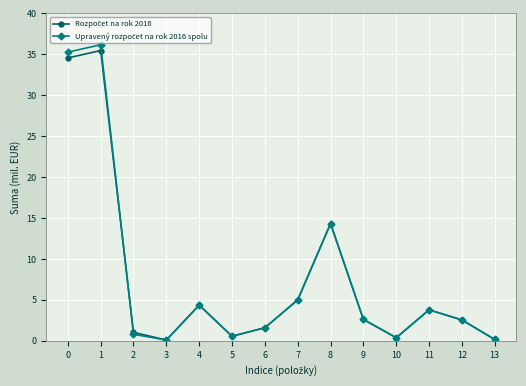

What is the maximum value shown in the chart?

36.2